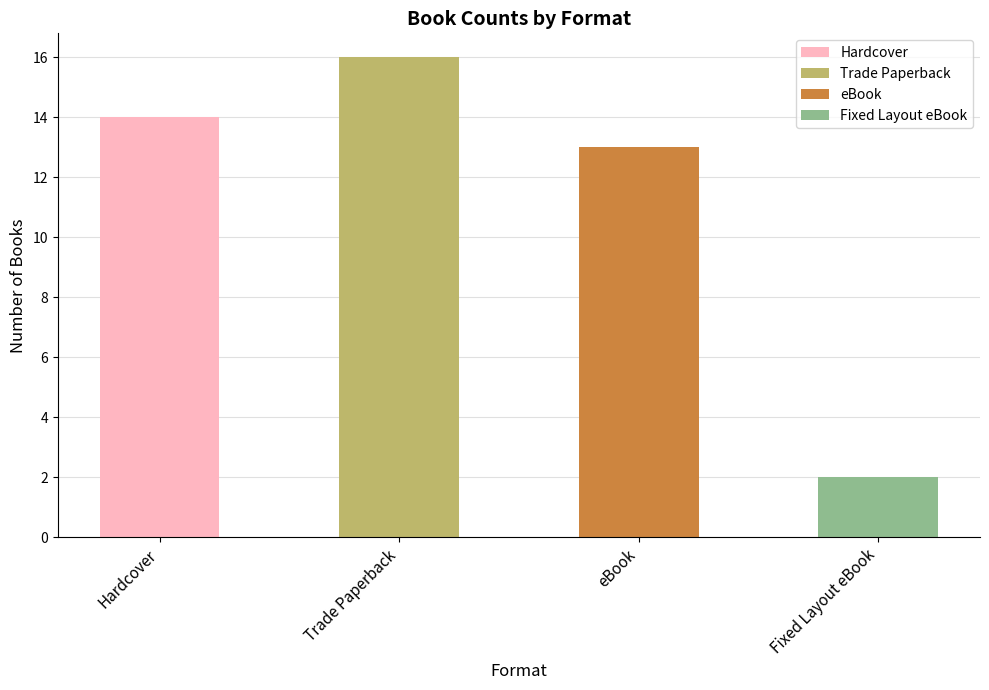

The chart shows a value of 3 at eBook. True or false?

False